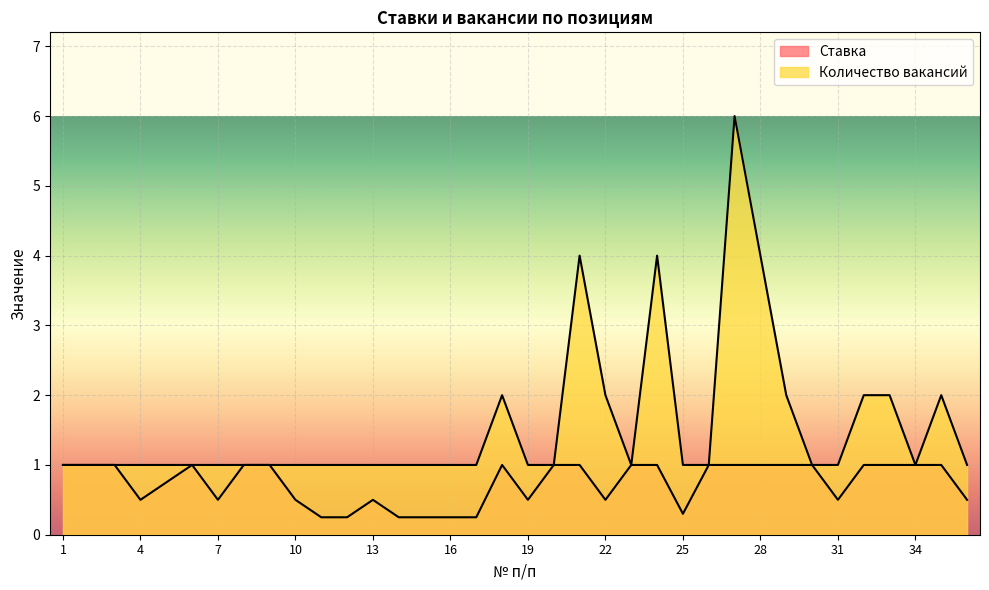

Between 9 and 32, which series saw the biggest shift?

Количество вакансий